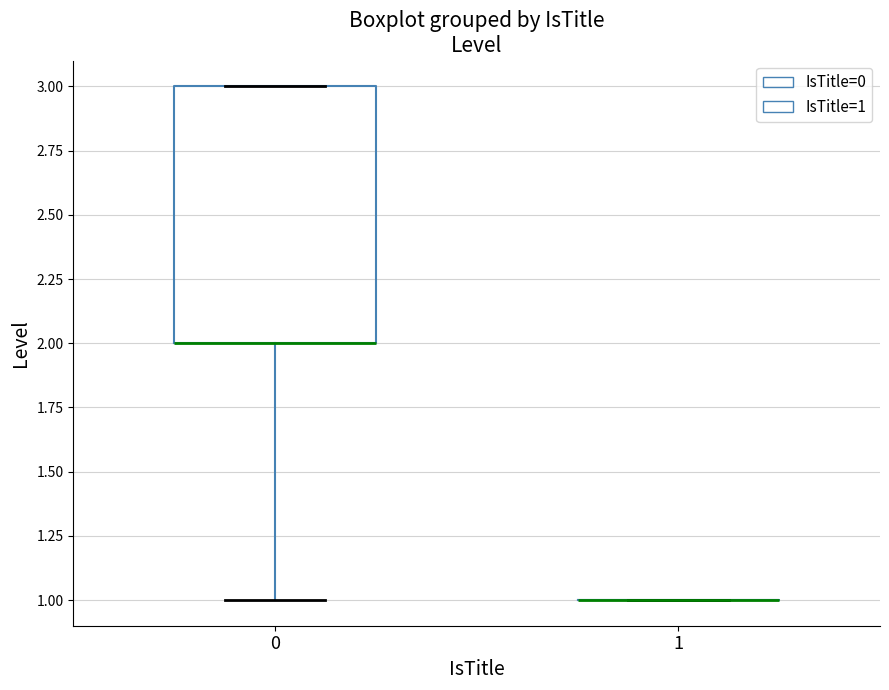

Reading left to right, transcribe this box plot: for each box, give where its median line is, the range the box spans, and where its two whiskers end, as read against the y-axis. The values are not printed on the chart, so give them approximately, as read against the axis.

0: median 2 (drawn on the box's lower edge), box 2 to 3, whiskers 1 to 3
1: box collapsed to a line at 1, whiskers 1 to 1